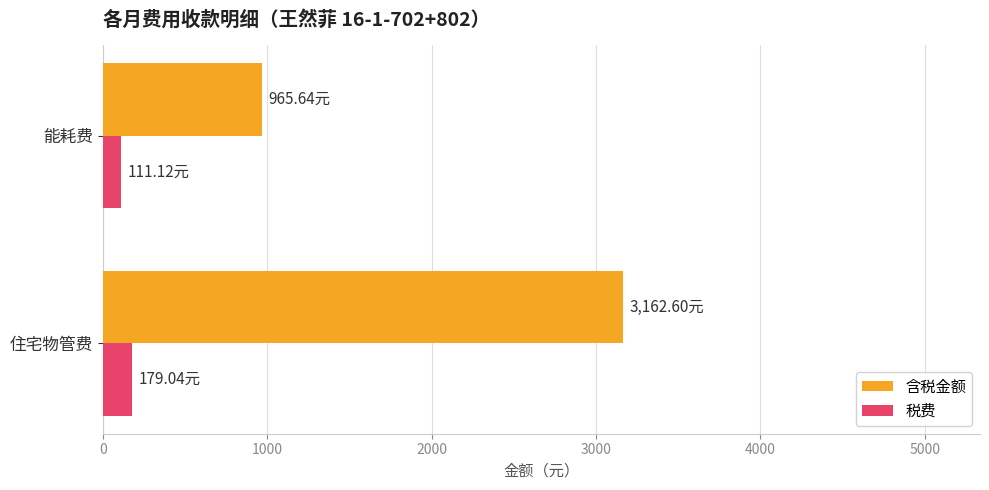

Where is 含税金额 nearest to the value 2064?

能耗费